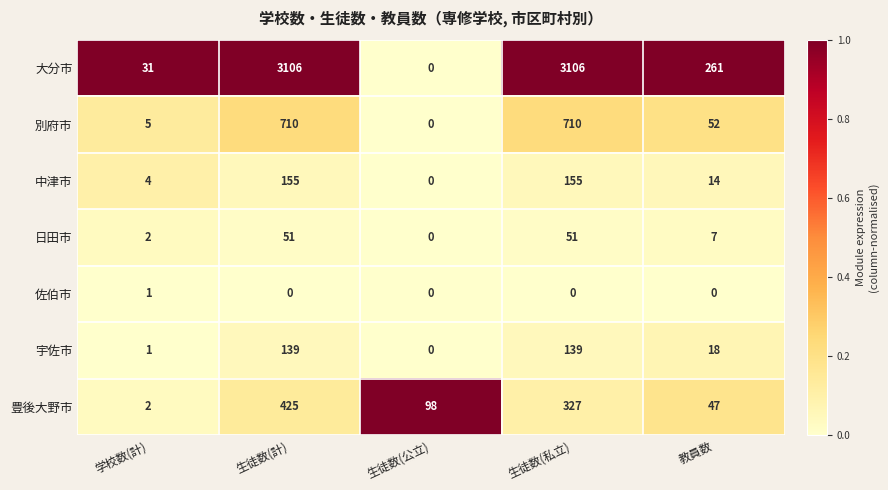

What is the total value across all series at 生徒数(公立)?

98